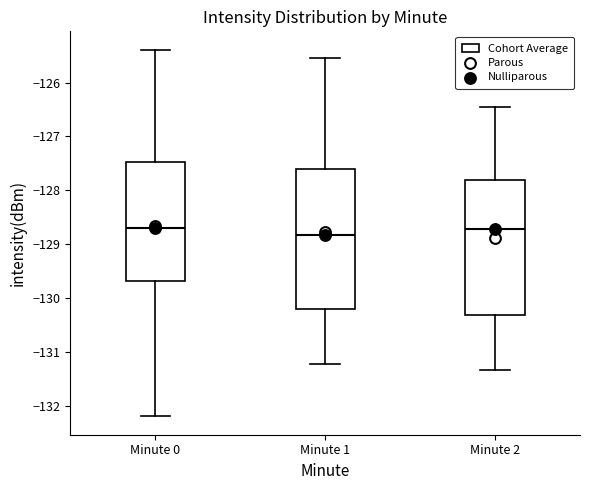

Reading left to right, transcribe this box plot: for each box, give where its median line is, the range the box spans, and where its two whiskers end, as read against the y-axis. The values are not printed on the chart, so give them approximately, as read against the axis.

Minute 0: median -128.7, box -129.7 to -127.5, whiskers -132.2 to -125.4
Minute 1: median -128.8, box -130.2 to -127.6, whiskers -131.2 to -125.5
Minute 2: median -128.7, box -130.3 to -127.8, whiskers -131.3 to -126.4